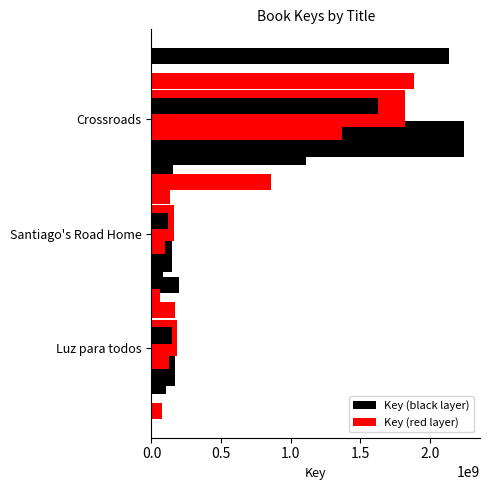

What is the sum of the Key (red layer) values at Luz para todos and Santiago's Road Home?

348324119.4